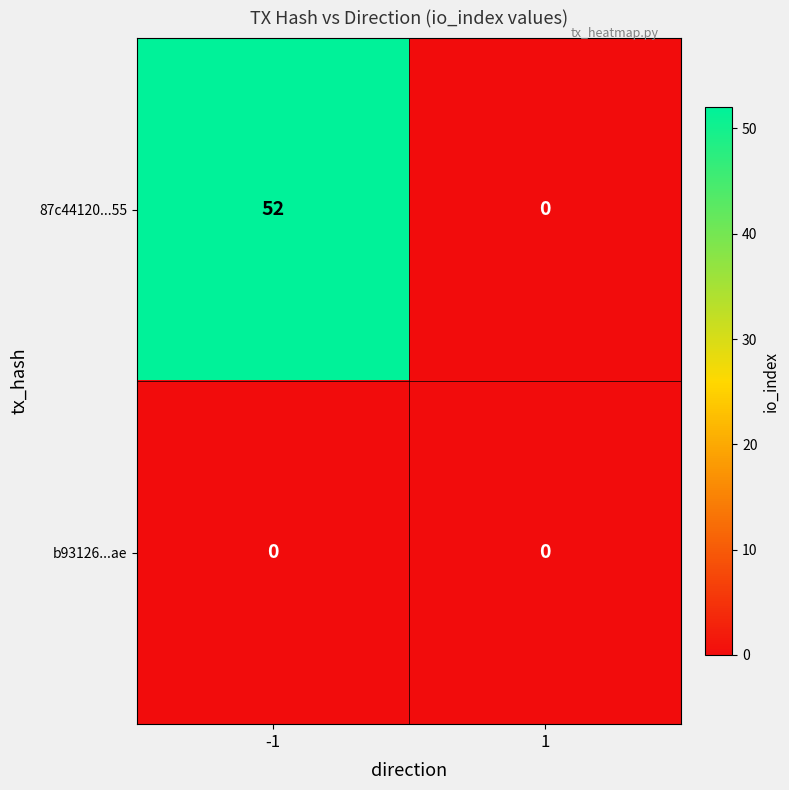

What is the maximum value for 87c44120...55?

52